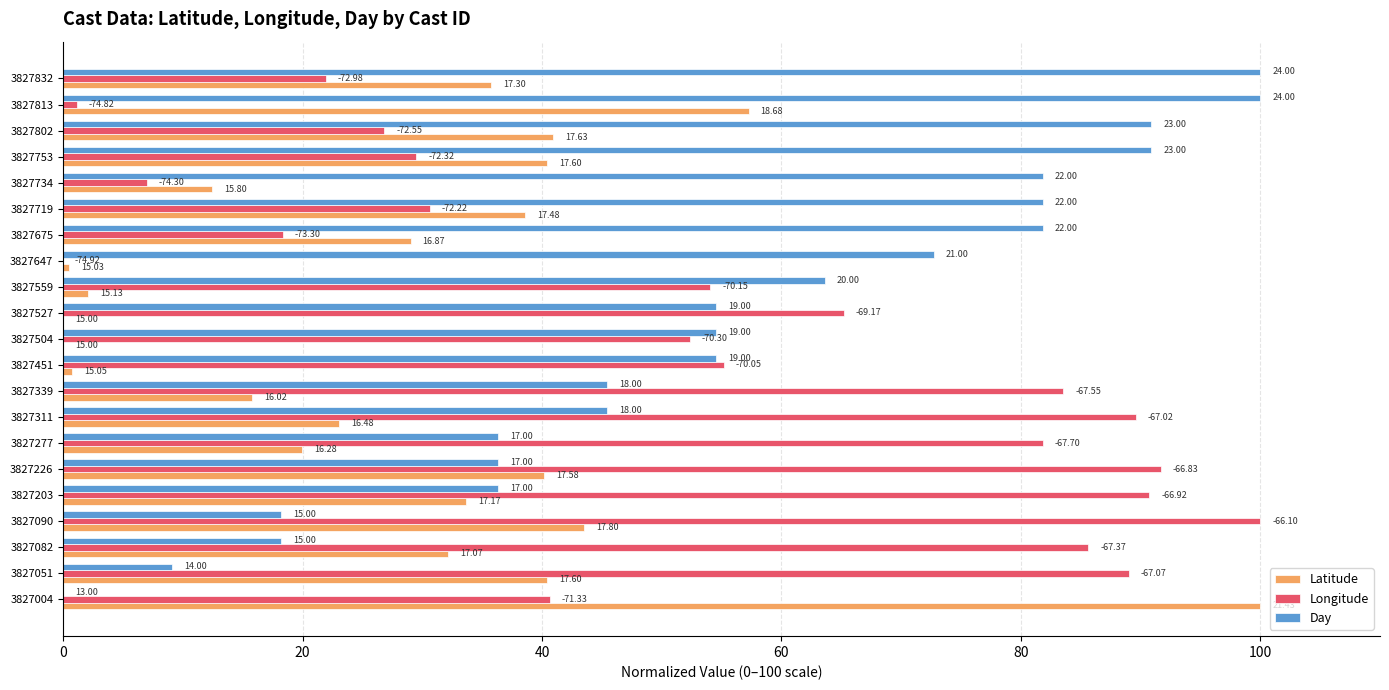

What are all the series names shown in the legend?

Latitude, Longitude, Day